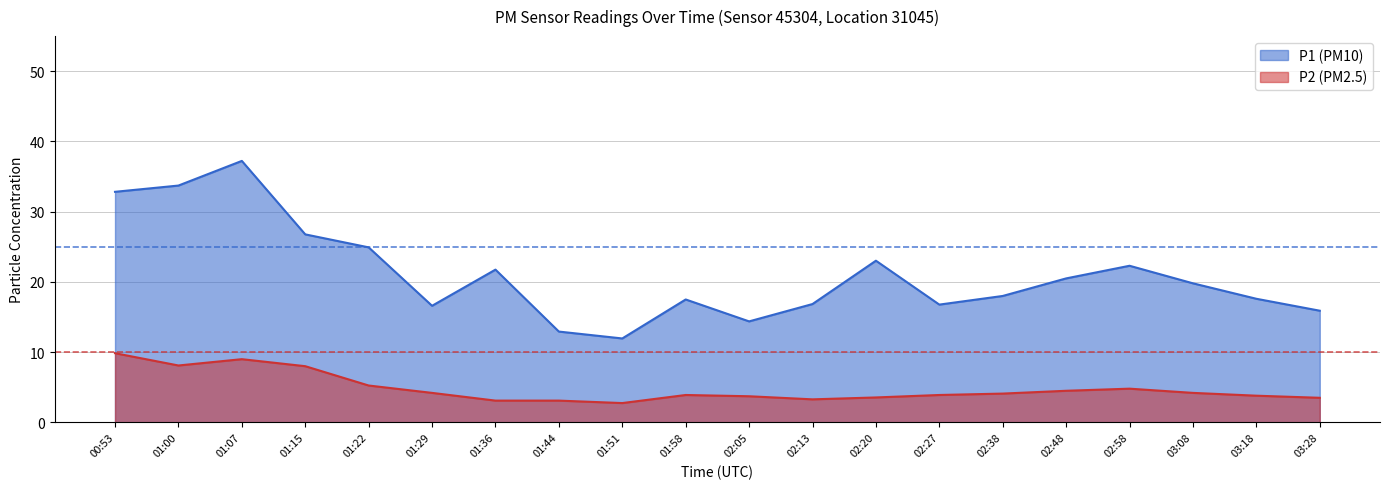

At how many categories does at least one series exceed 13?

18